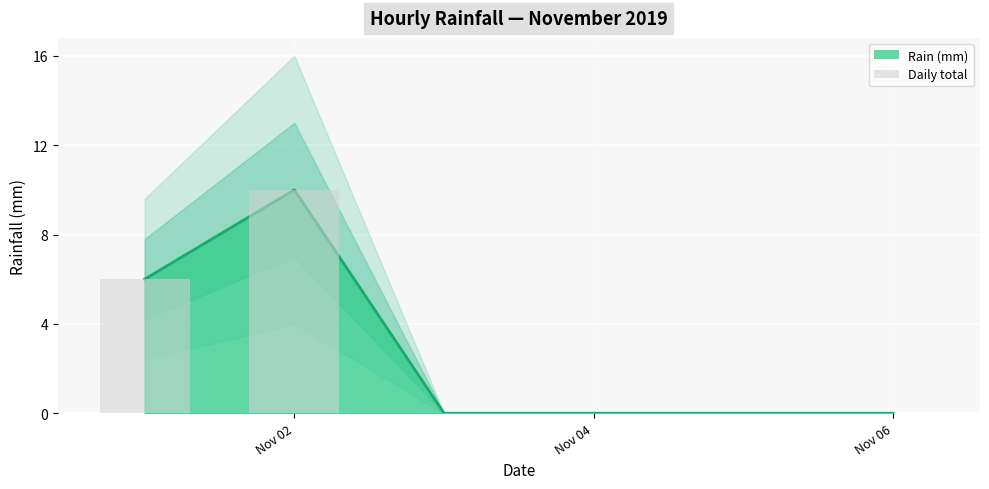

Reading right to left, what are all the values shown in this chart?

0	0	0	0	10	6